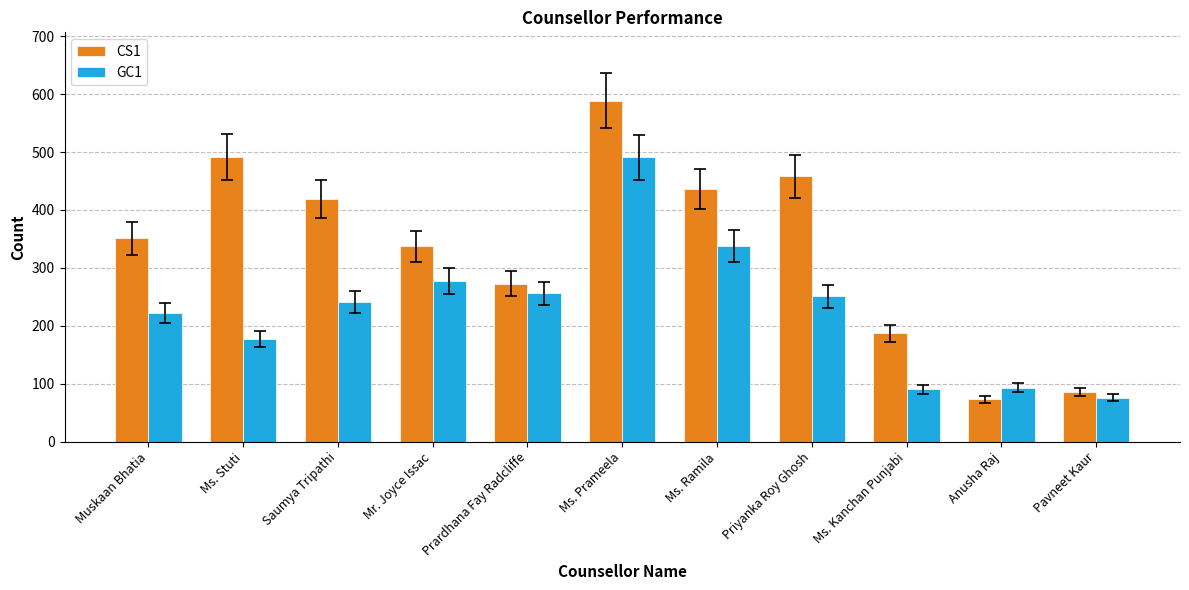

What are all the series names shown in the legend?

CS1, GC1